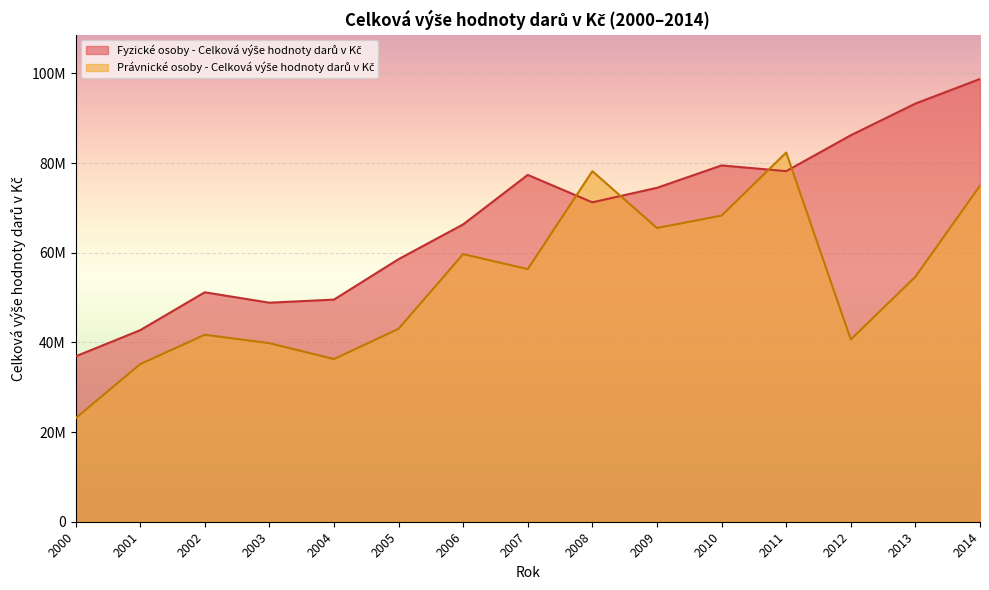

The value of Fyzické osoby - Celková výše hodnoty darů v Kč at 2002 is 33640691.9. True or false?

False